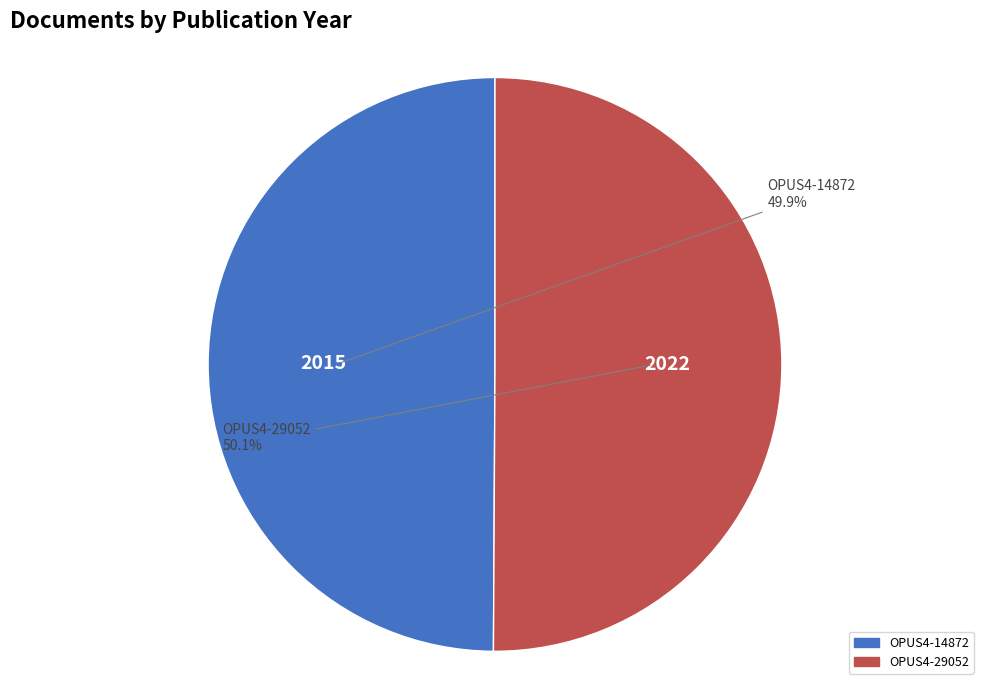

To the nearest percent, what portion does OPUS4-29052 represent?

50%